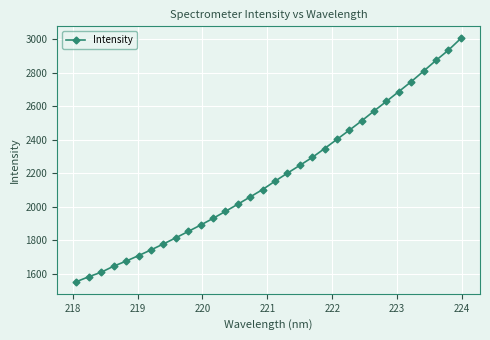

What is the sum of all values?

69765.7